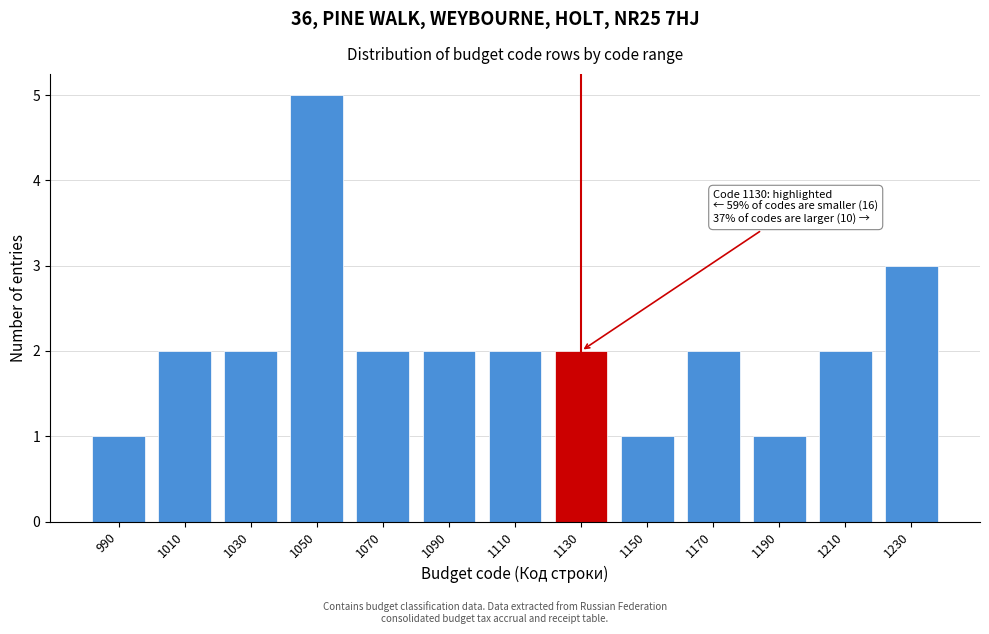

Reading left to right, list all the values displayed in this chart.

1	2	2	5	2	2	2	2	1	2	1	2	3